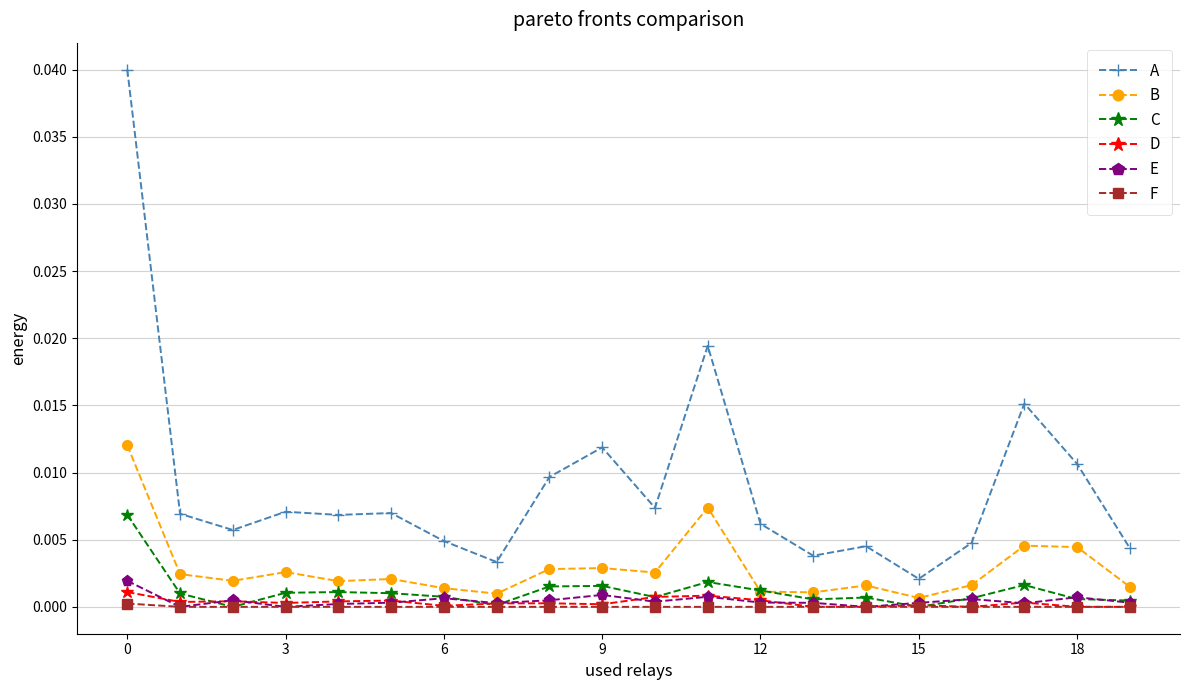

Which series has the largest total across all categories?

A